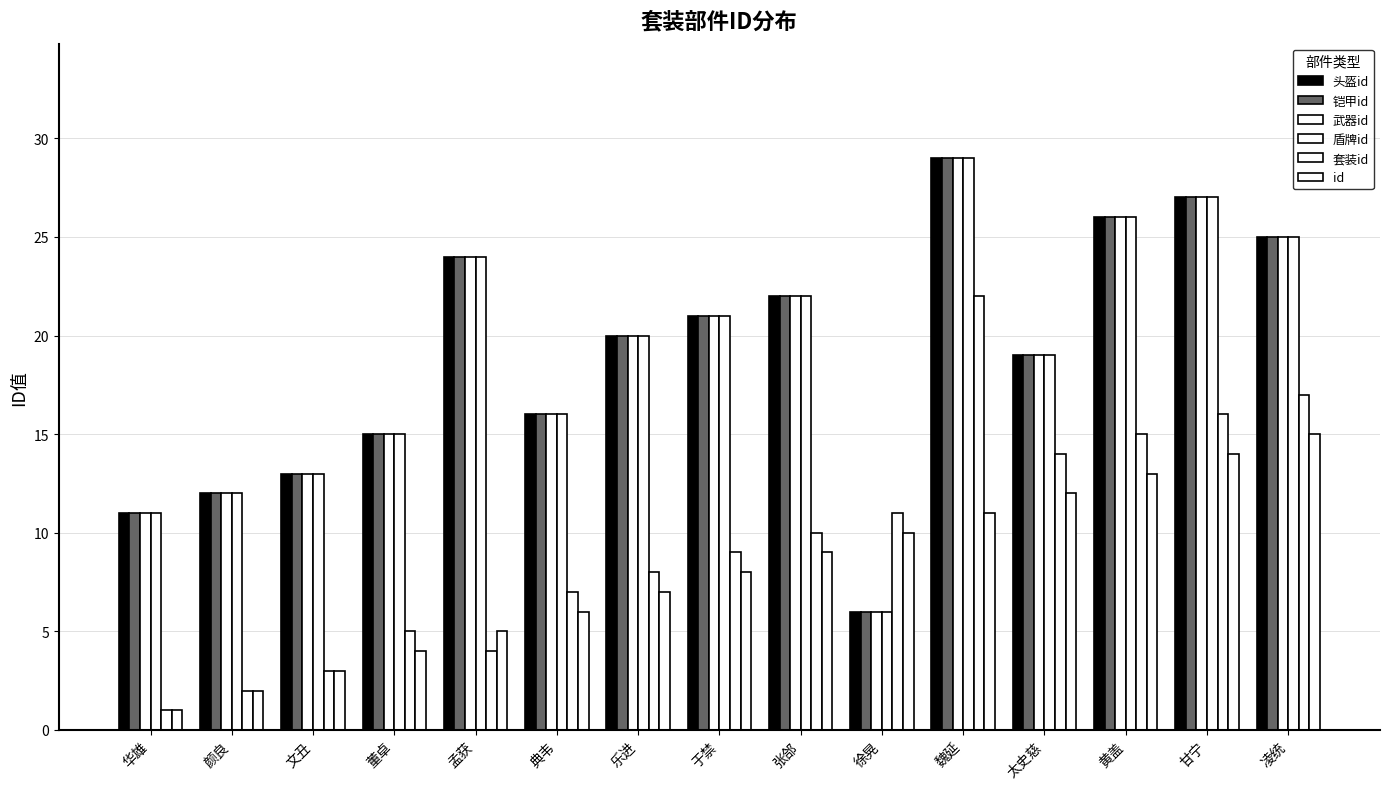

What is the sum of the 铠甲id values at 黄盖 and 甘宁?

53